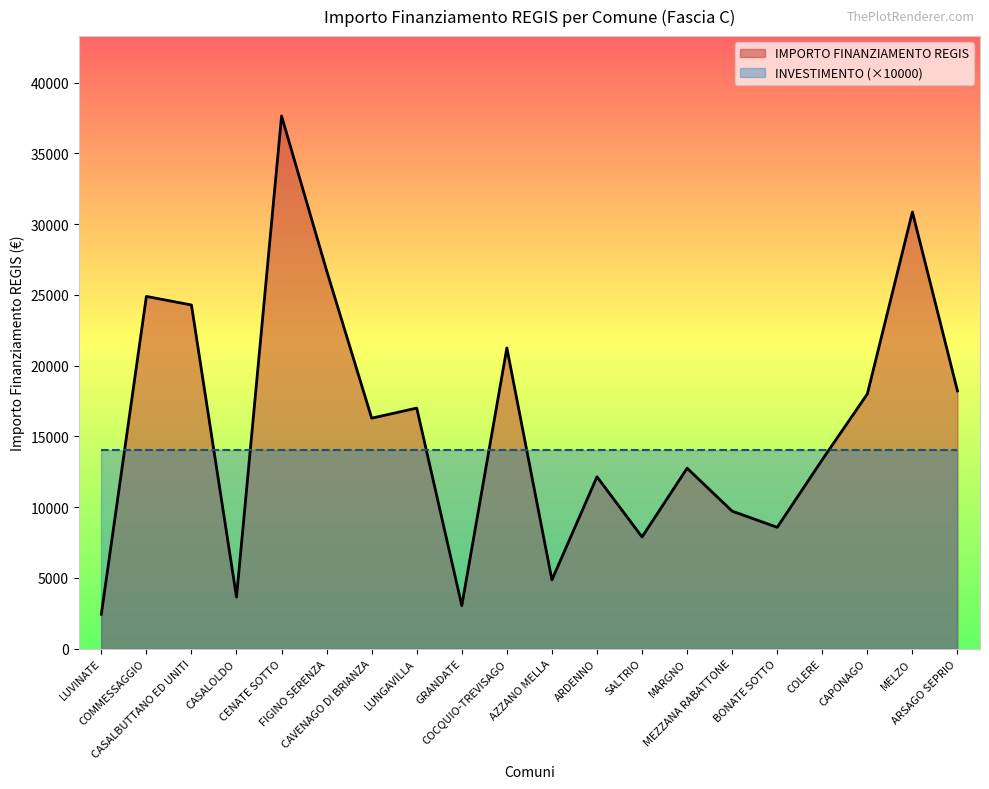

What is the difference between the values at CAVENAGO DI BRIANZA and AZZANO MELLA?

11427